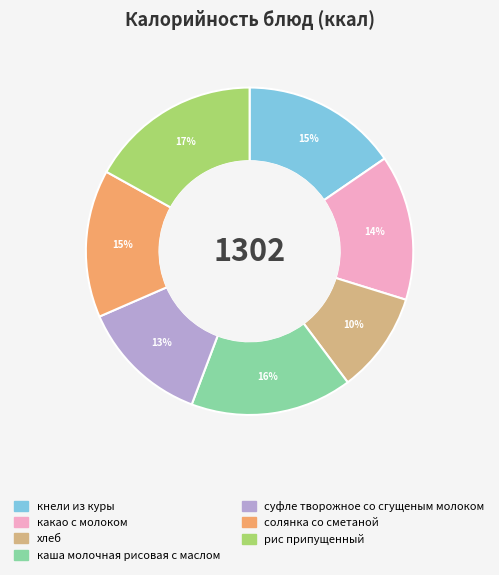

Does кнели из куры account for over 50% of the chart?

No